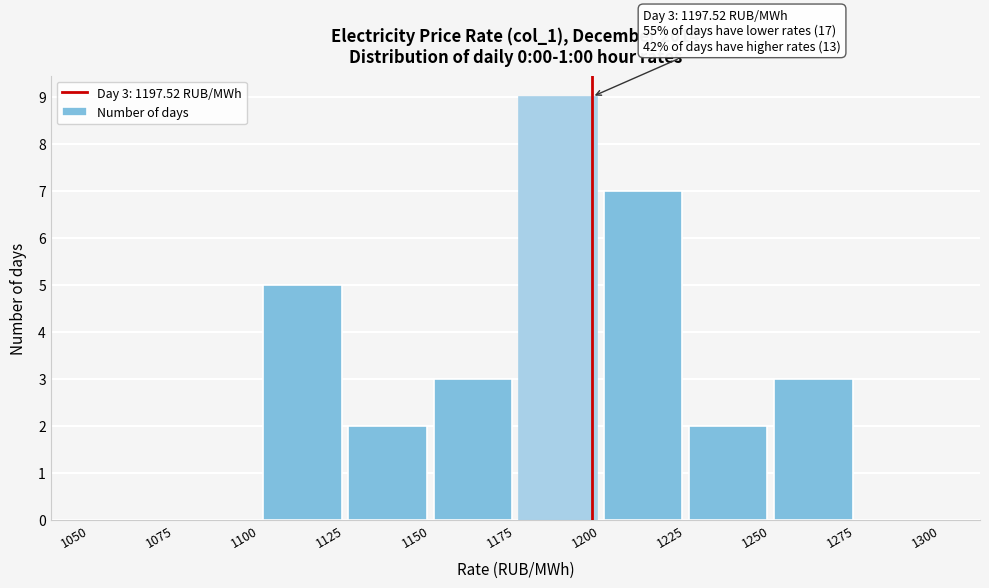

Which range on the x-axis has the tallest bar?

1175 to 1200